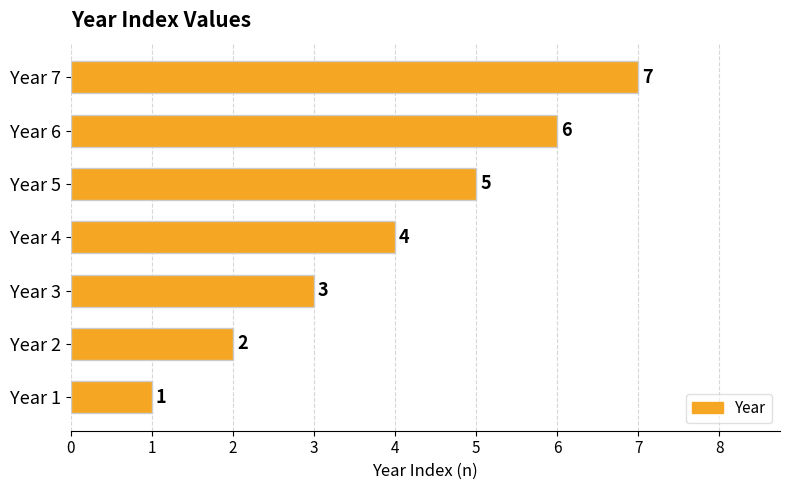

Does the chart contain stacked bars?

No